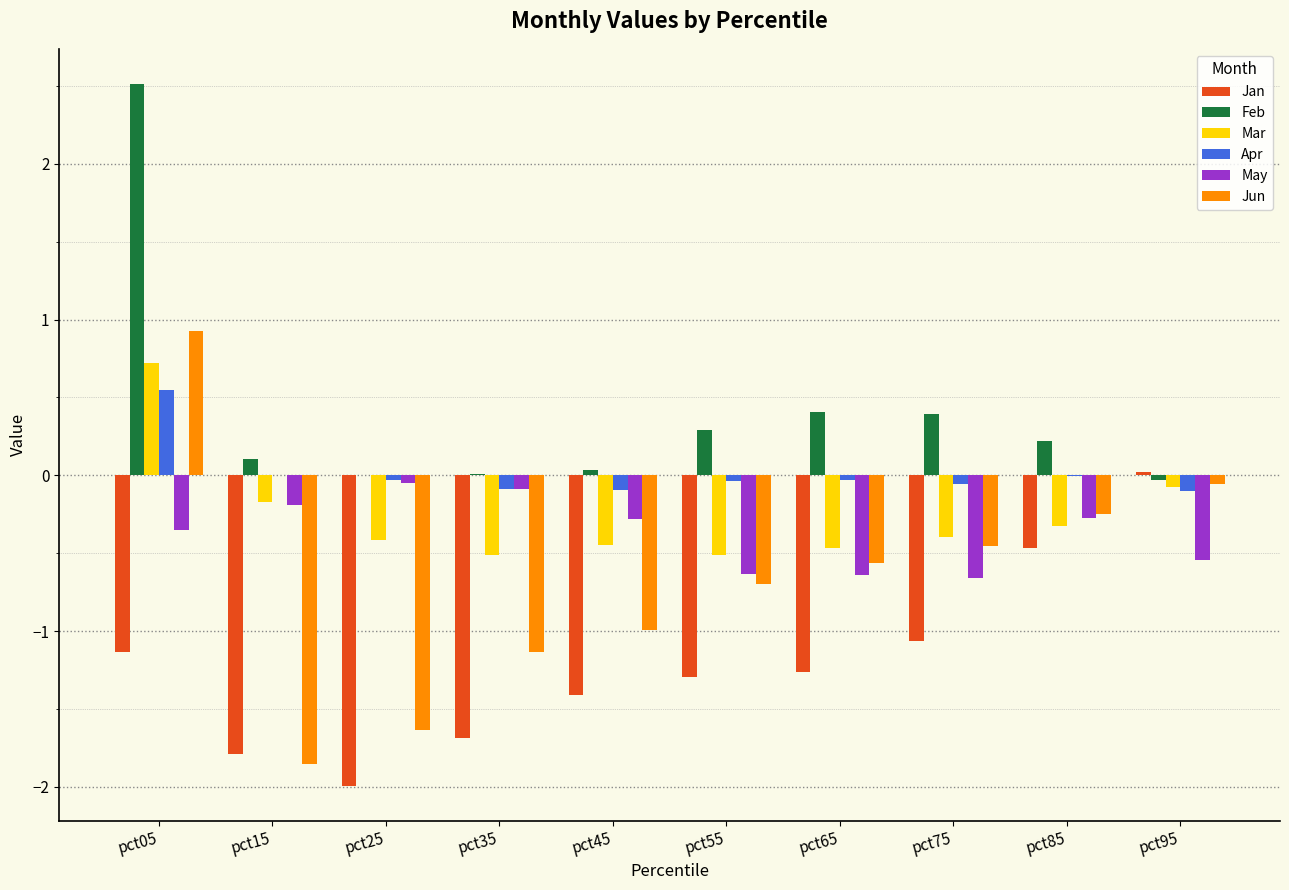

Between pct05 and pct55, which series saw the biggest shift?

Feb